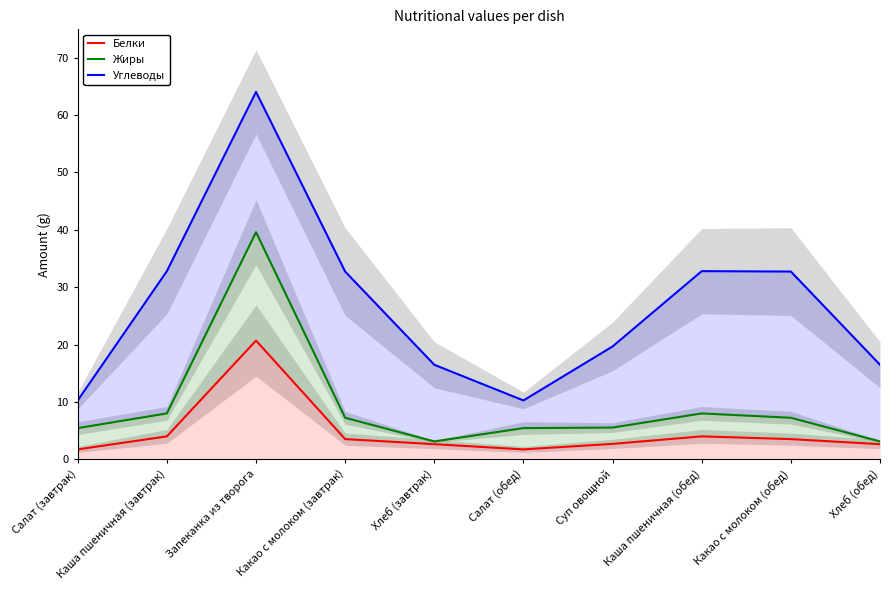

How many distinct data groups are displayed?

3